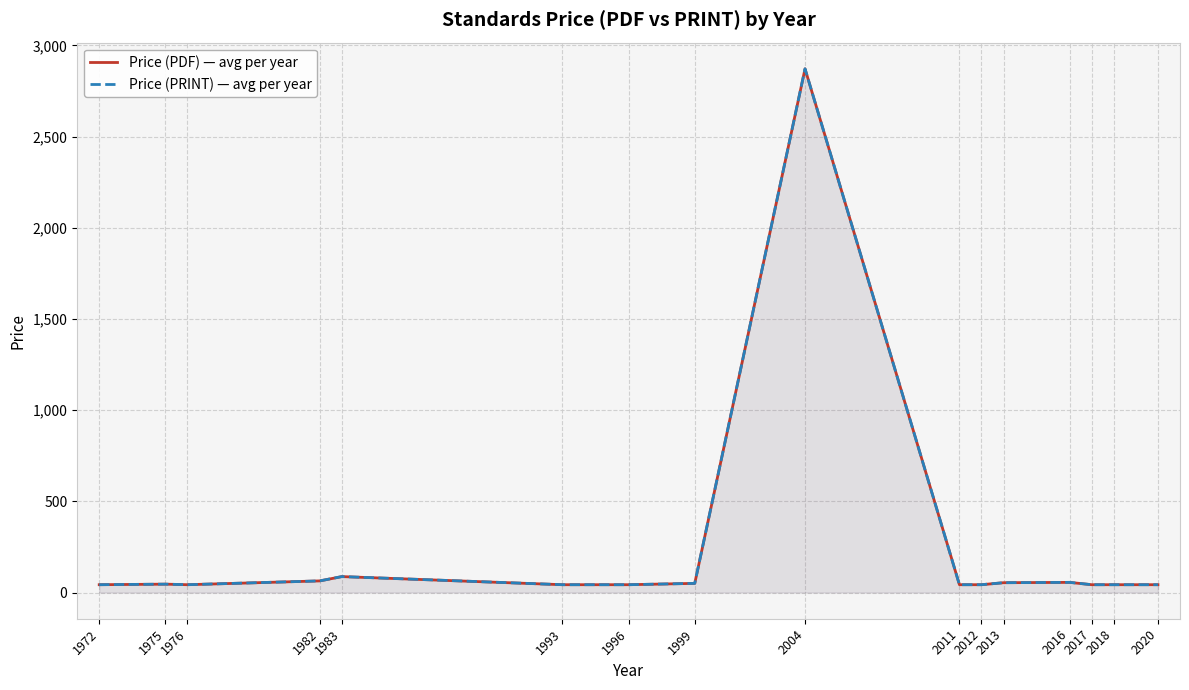

At which category does Price (PRINT) — avg per year reach its first local valley?

1976